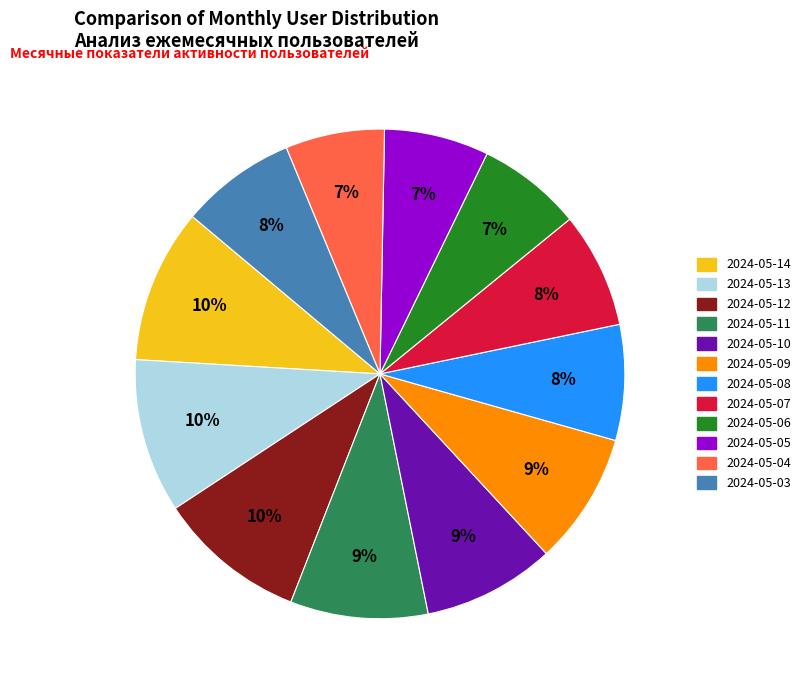

Combined, do 2024-05-14 and 2024-05-08 account for over 50%?

No